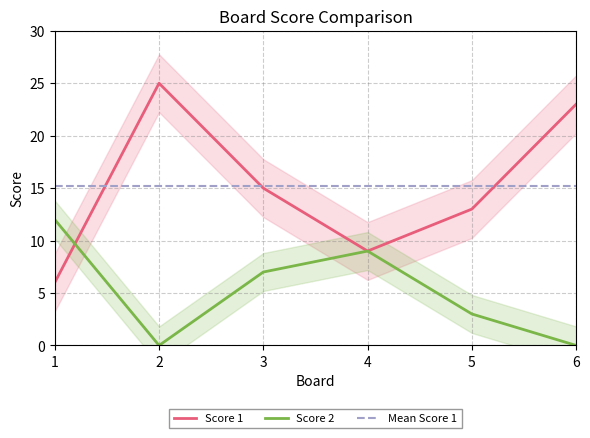

Where is Score 1 nearest to the value 15?

3